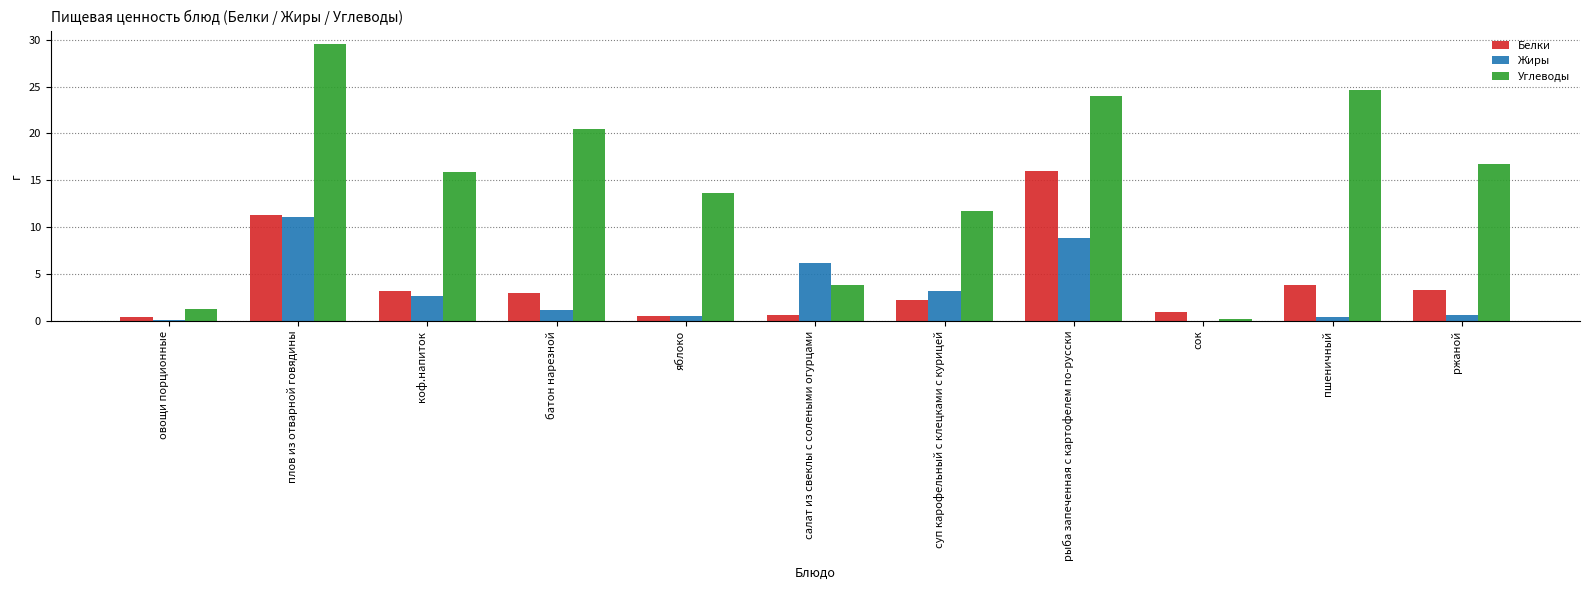

Which label corresponds to the largest value in the chart?

плов из отварной говядины